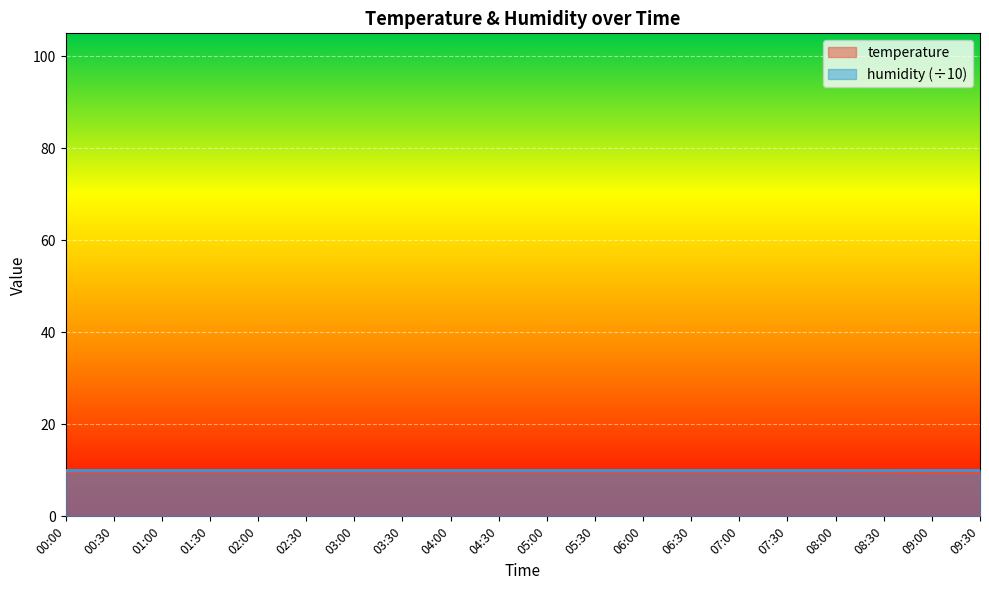

At which category does the chart reach its peak across all series?

00:00